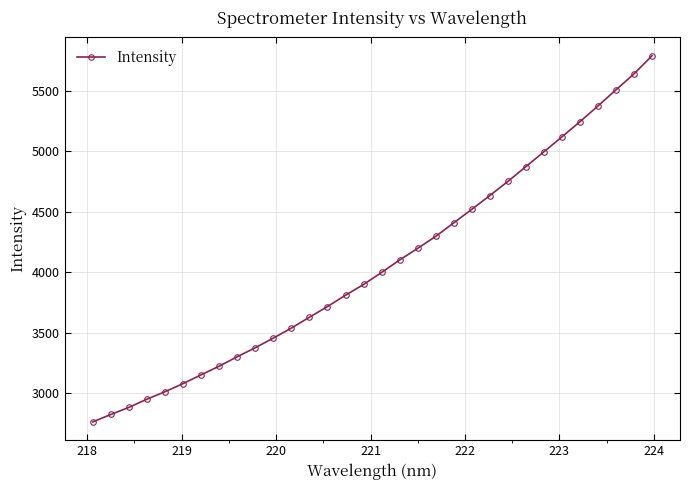

True or false: the data has more than 2 interior local peaks.

False